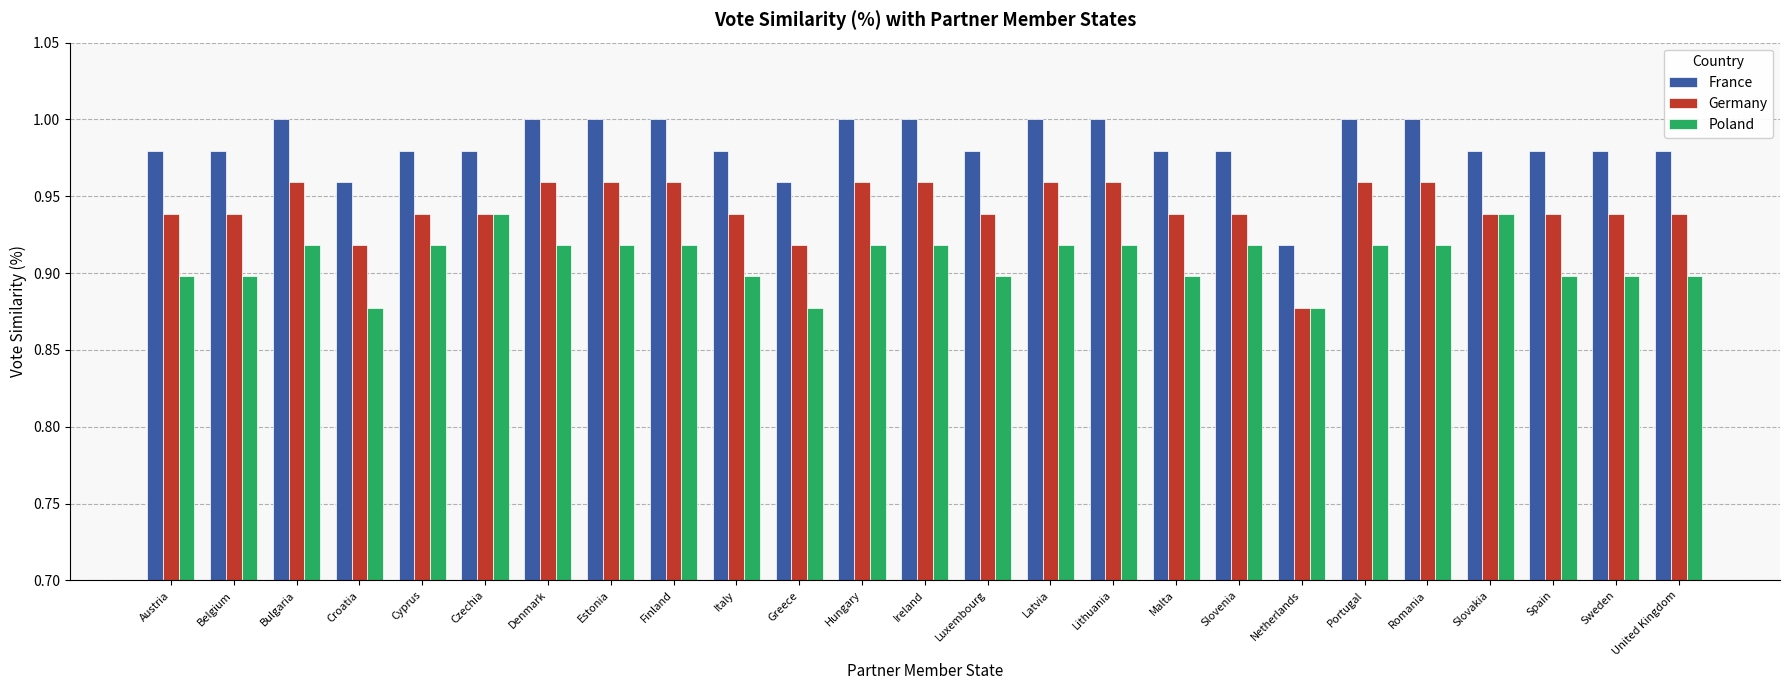

The value of Germany at Slovenia is 0.3. True or false?

False